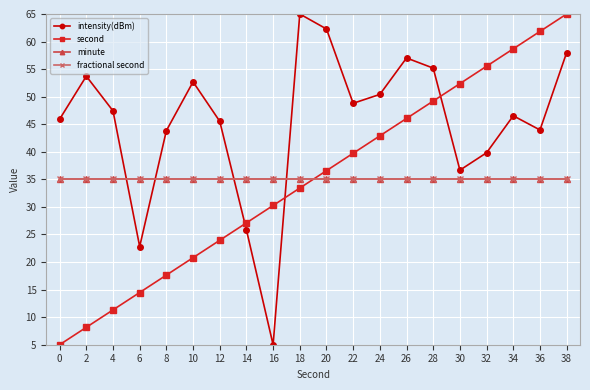

What is the approximate value of intensity(dBm) at 22?

48.8